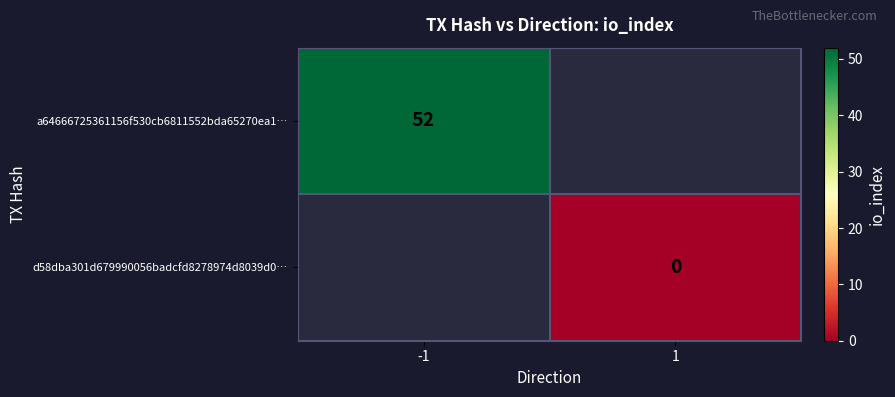

The a64666725361156f530cb6811552bda65270ea1… series shows 52 at -1. True or false?

True